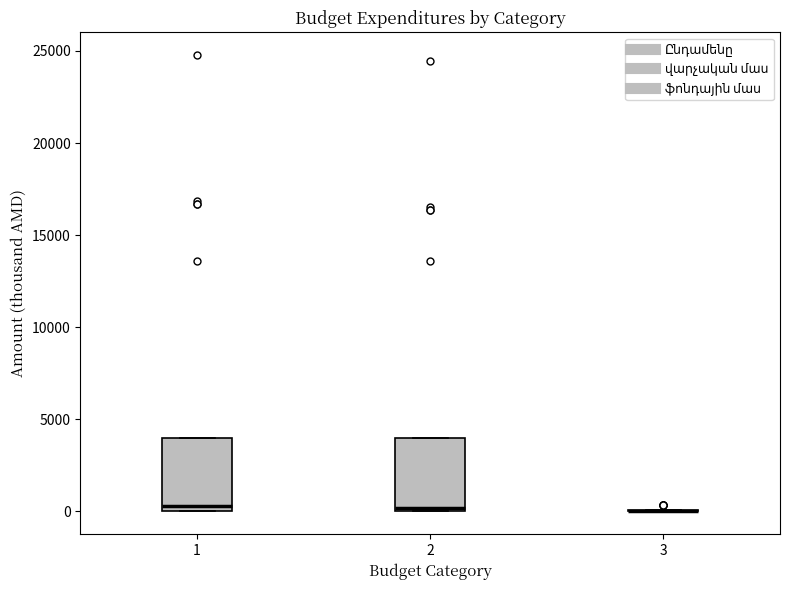

Where is the lower edge of the box at x = 2 on the y-axis? The values are not printed on the chart, so give them approximately, as read against the axis.

0